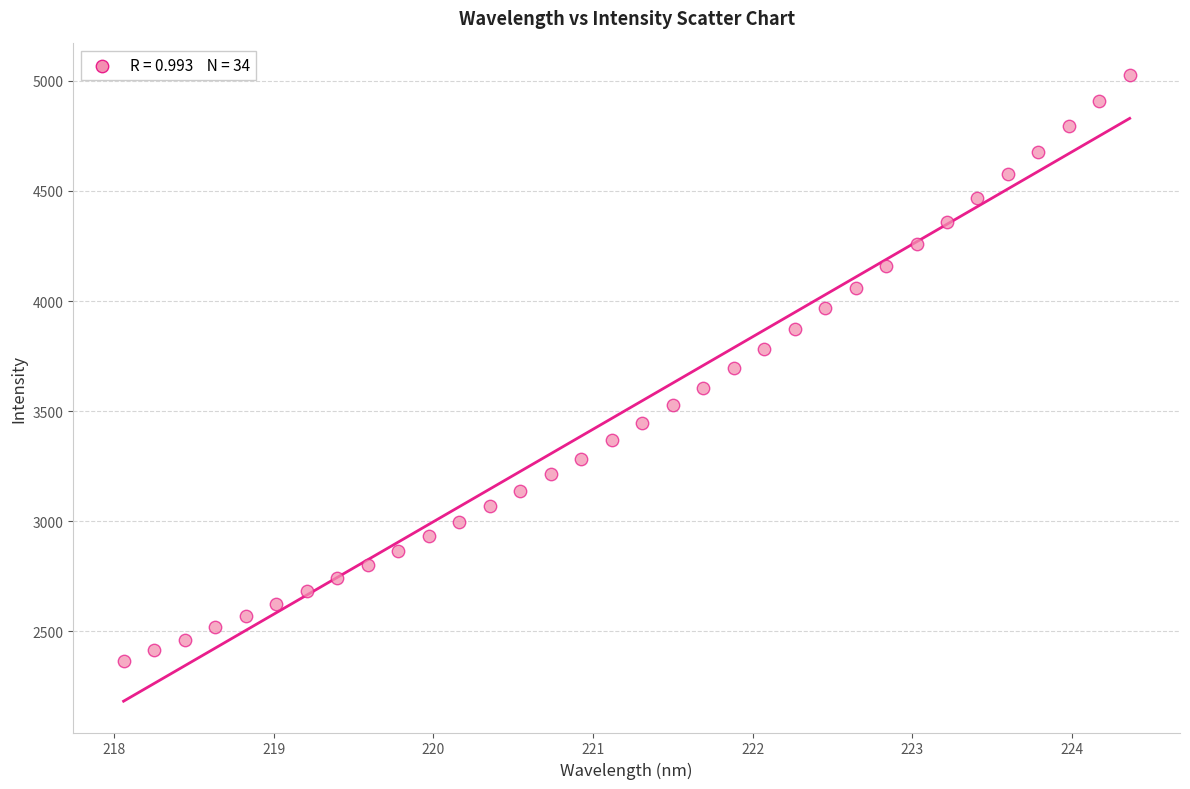

What is the range of Y values (max minus min)?

2663.1